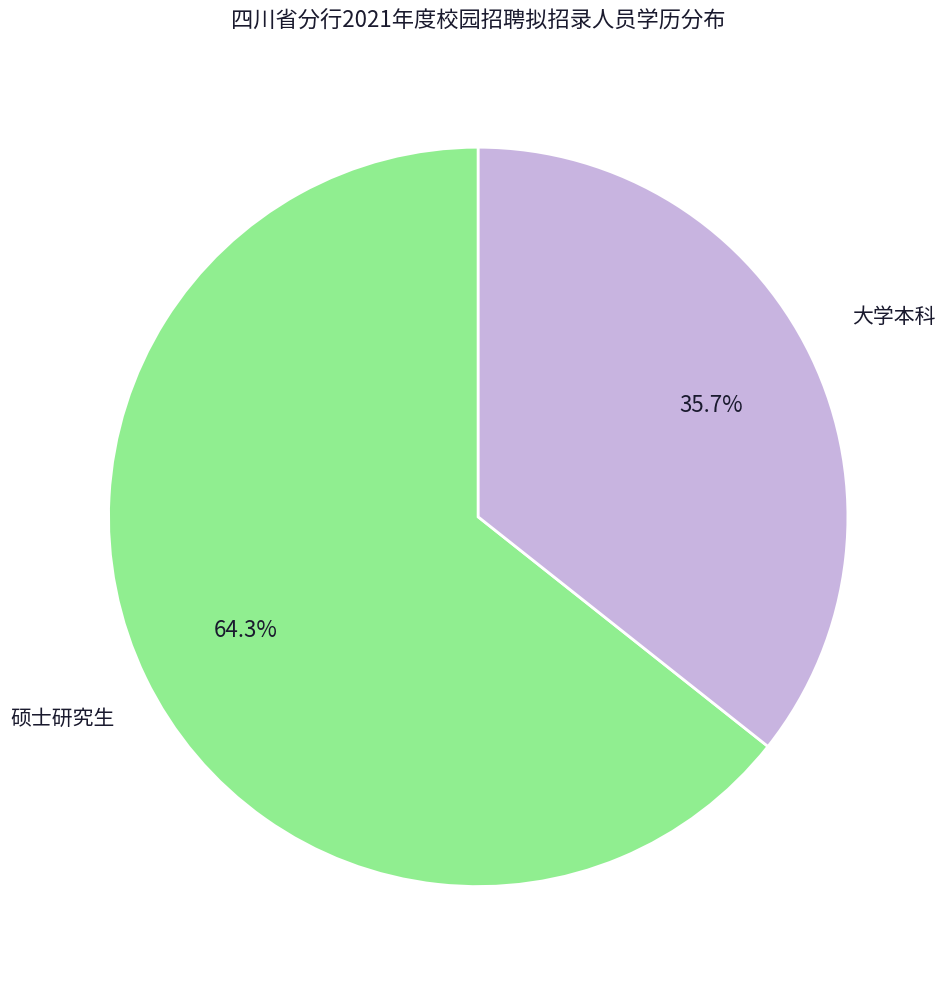

Count the number of slices in the pie.

2